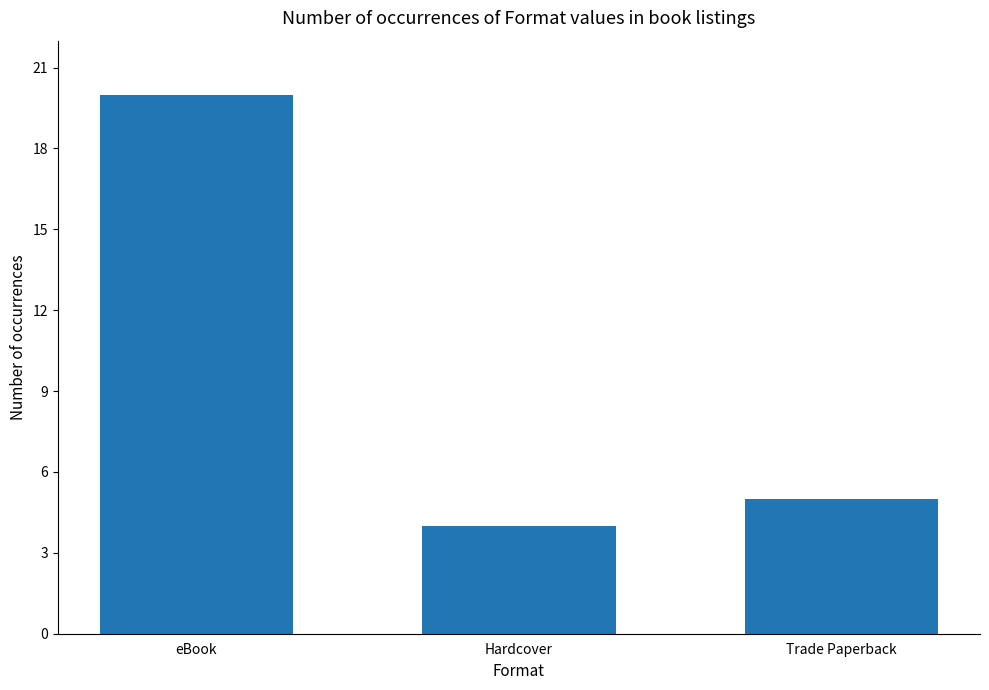

Which has a higher value, Hardcover or eBook?

eBook